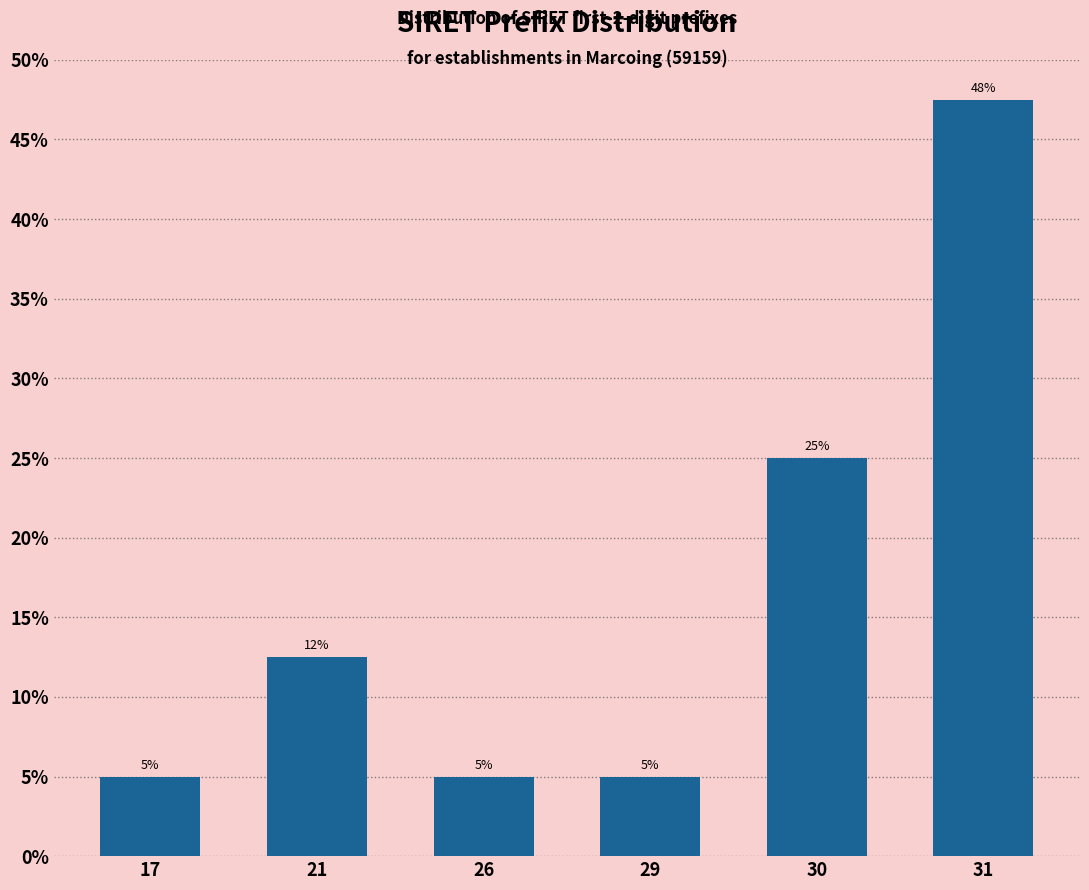

At which label is the value closest to 26?

30